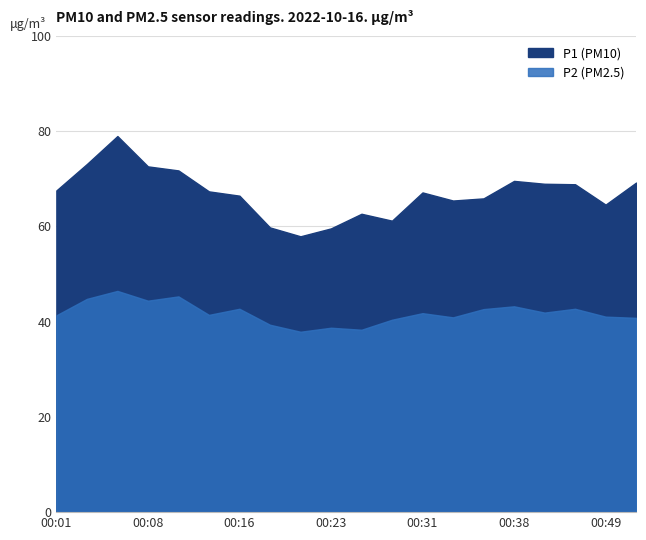

Which series has the largest total across all categories?

P1